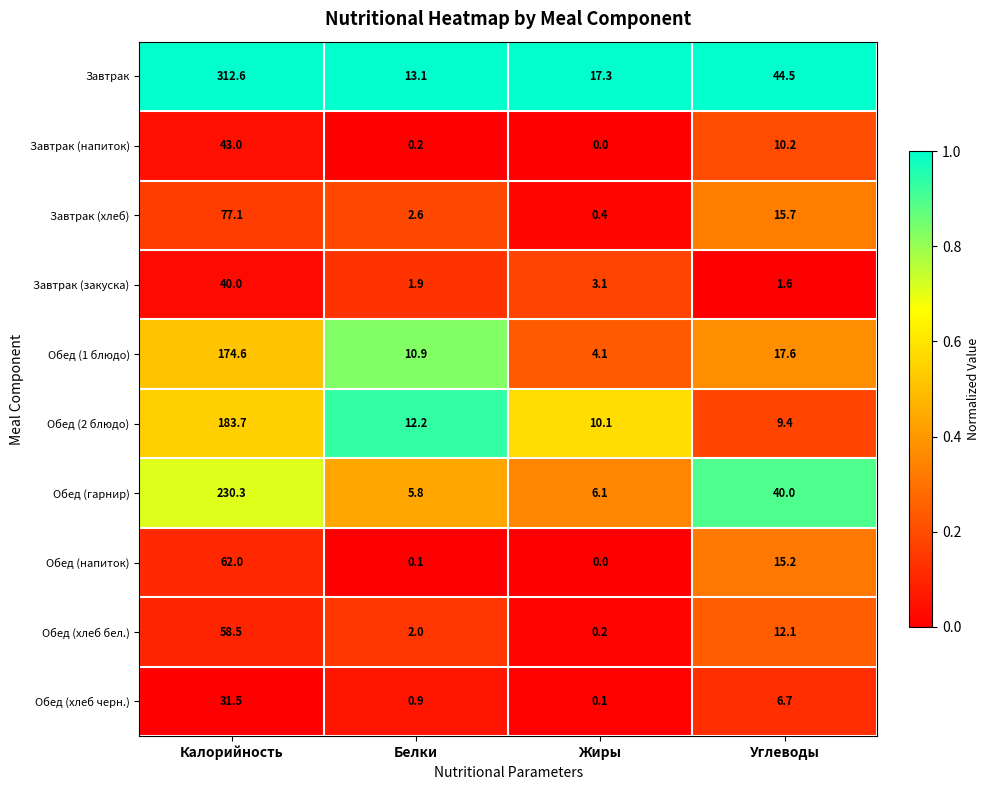

What is the sum of all Обед (напиток) values?

77.3